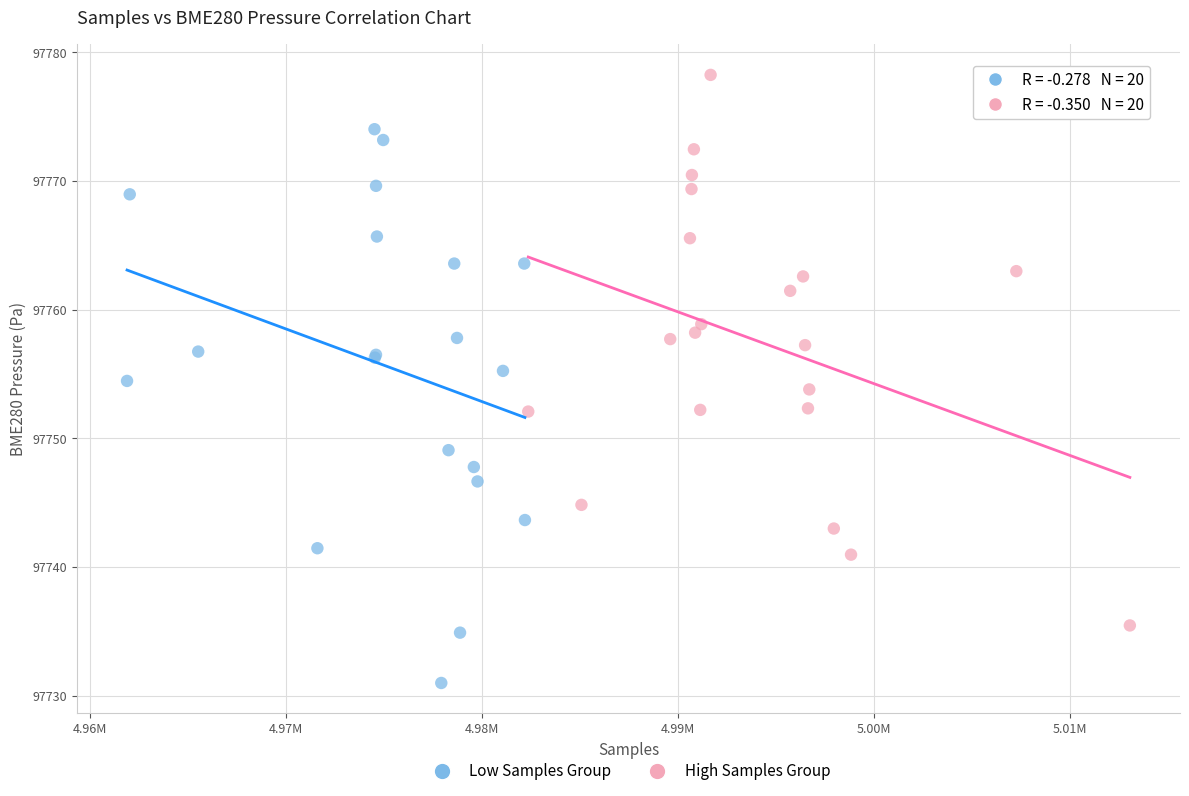

Which series contains the highest Y value?

High Samples Group